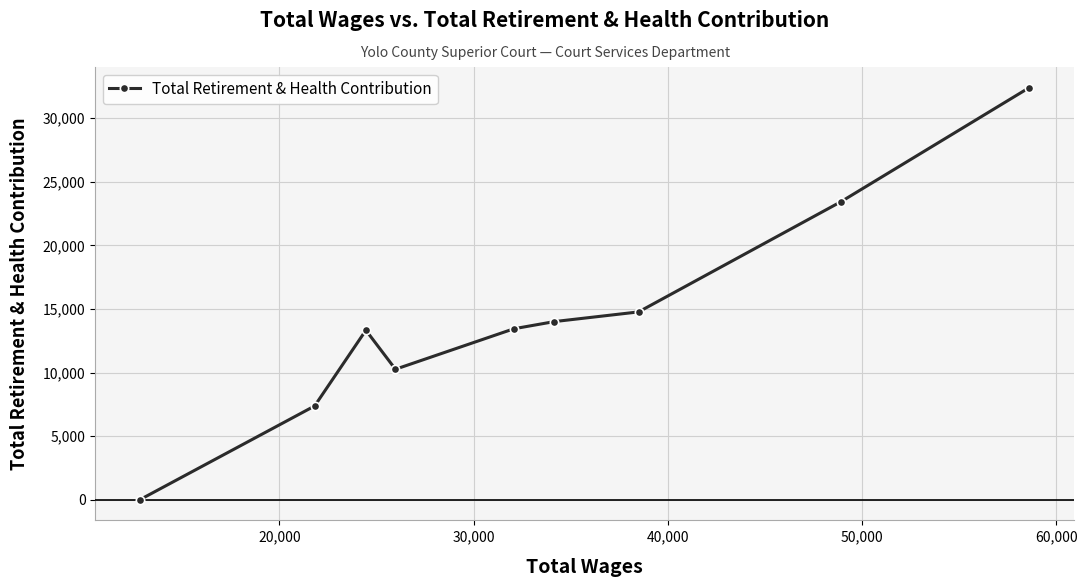

What is the sum of all values?

129040